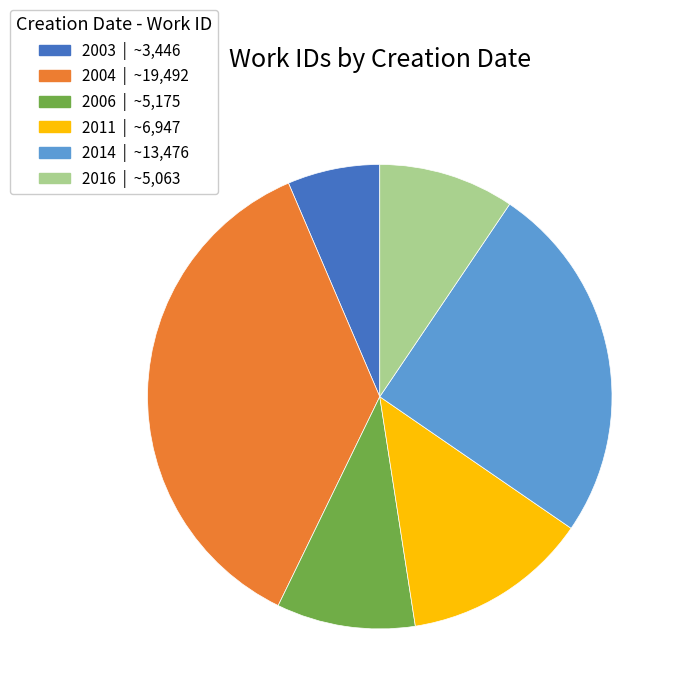

What is the ratio of the value at 2014 | ~13,476 to the value at 2003 | ~3,446?

3.9